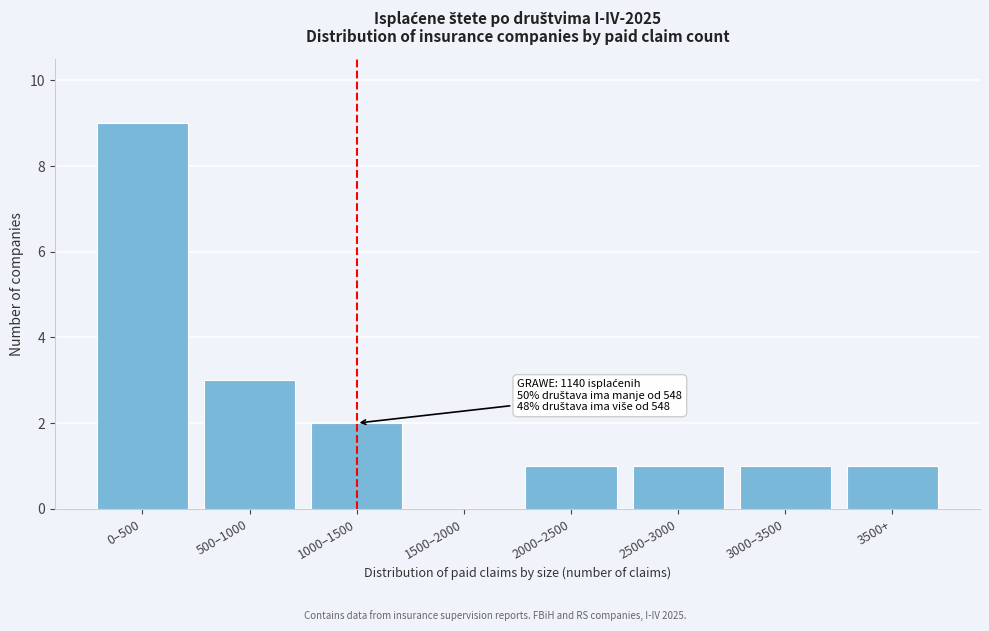

Reading left to right, extract all data points from this chart.

0–500=9	500–1000=3	1000–1500=2	1500–2000=0	2000–2500=1	2500–3000=1	3000–3500=1	3500+=1